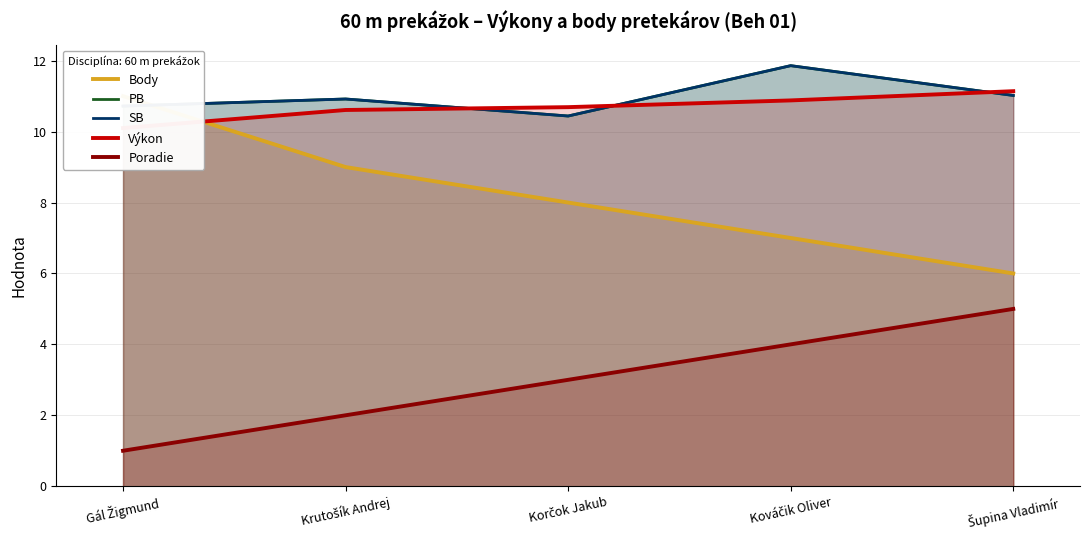

True or false: Výkon has more than 0 interior local peaks.

False